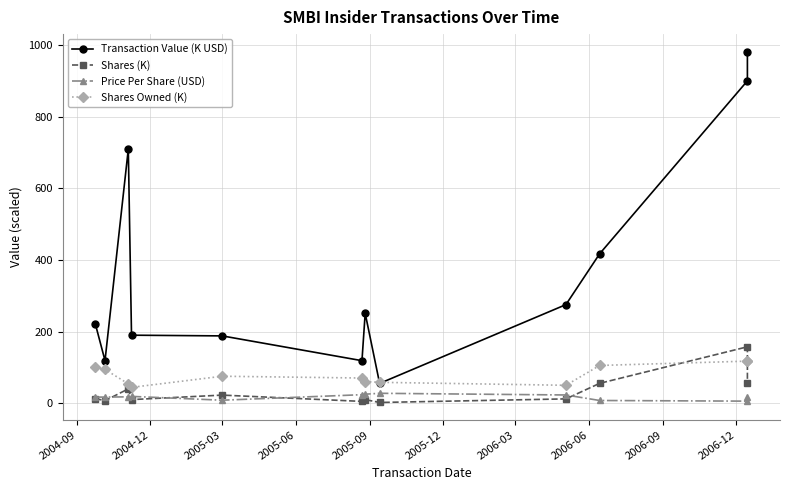

Between 2005-12 and 2006-03, which series saw the biggest shift?

Transaction Value (K USD)